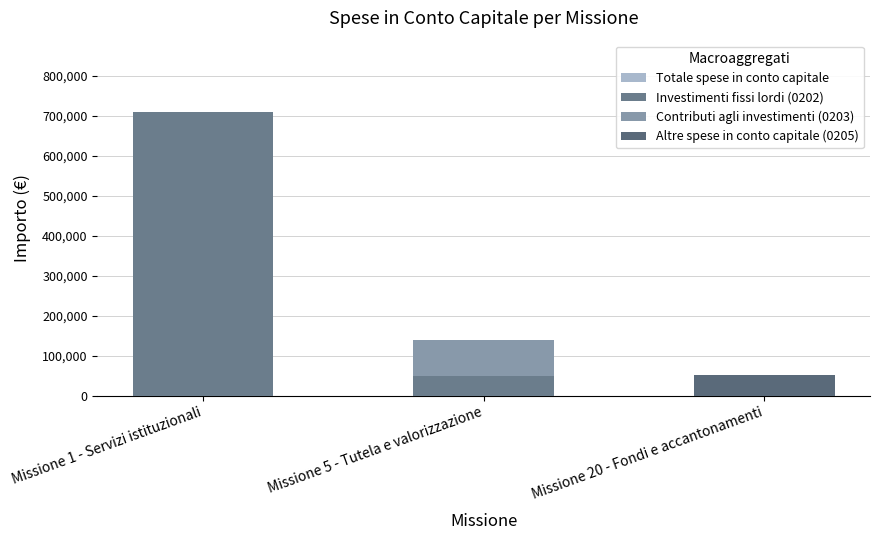

Does the chart contain any negative values?

No